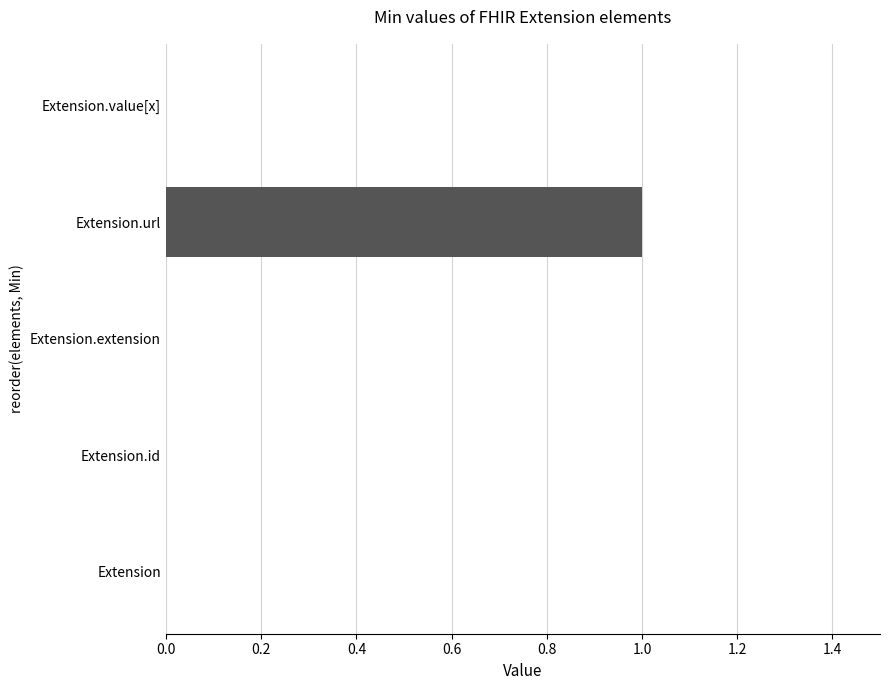

Count the number of categories in the chart.

5